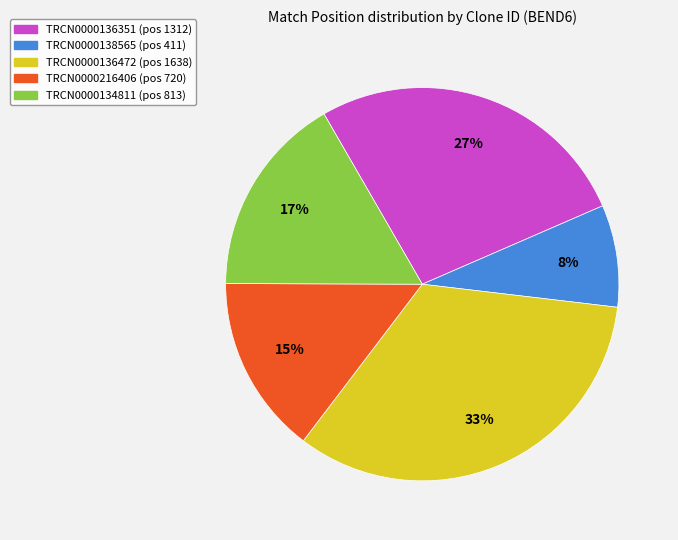

How many segments does this pie chart have?

5